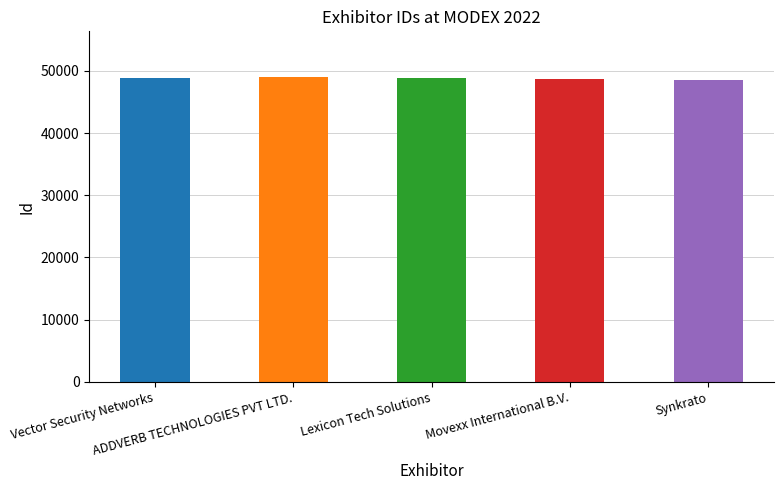

The value at ADDVERB TECHNOLOGIES PVT LTD. is 49012. True or false?

True